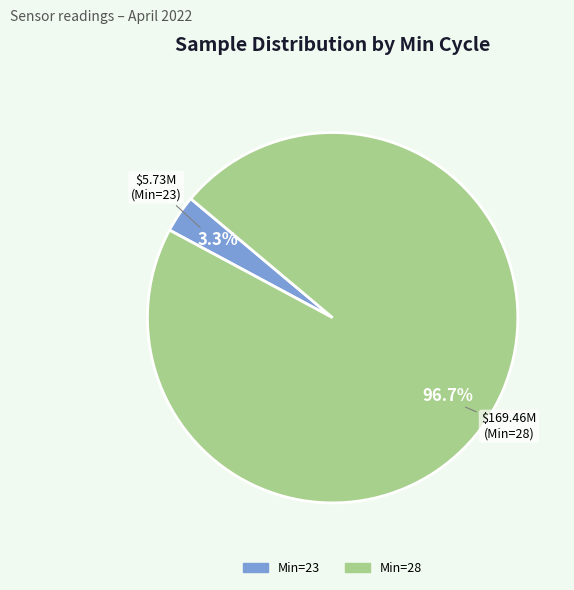

Which category has the smallest portion of the pie?

Min=23